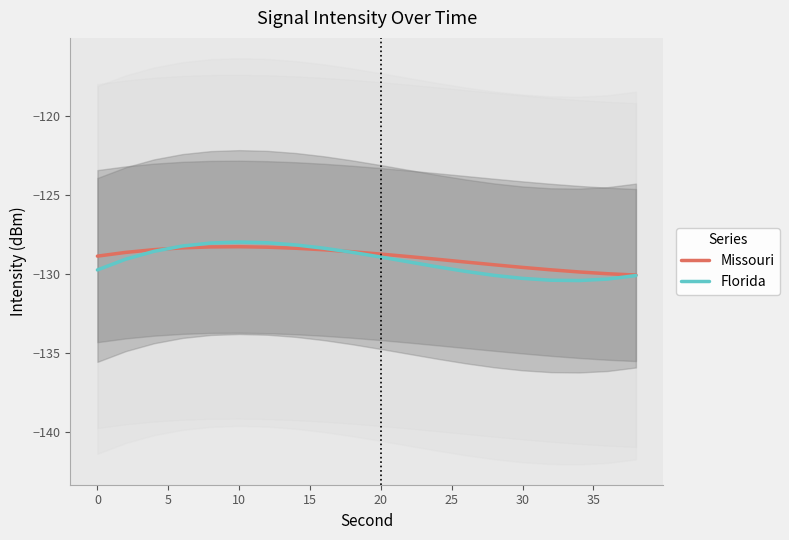

How many times do Florida and Missouri cross each other?

2